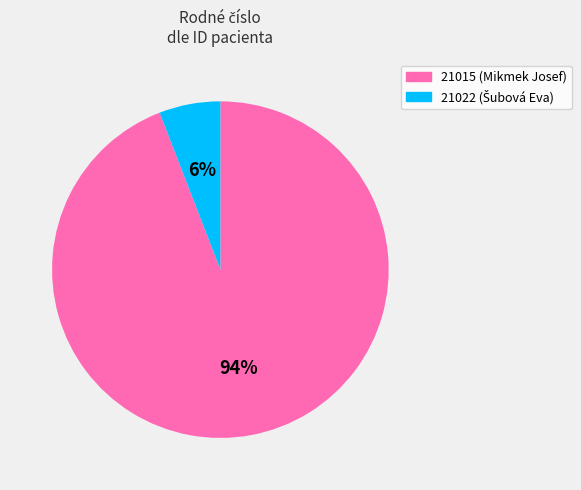

Do 21015 and 21022 together represent more than half of the pie?

Yes